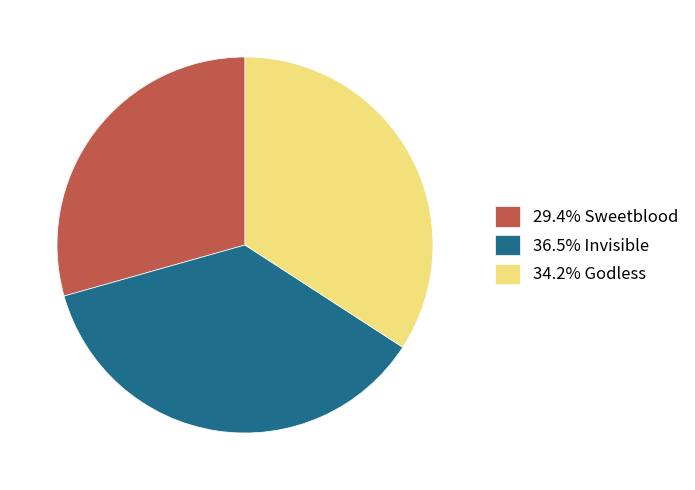

Is the sum of 34.2% Godless and 36.5% Invisible greater than half?

Yes